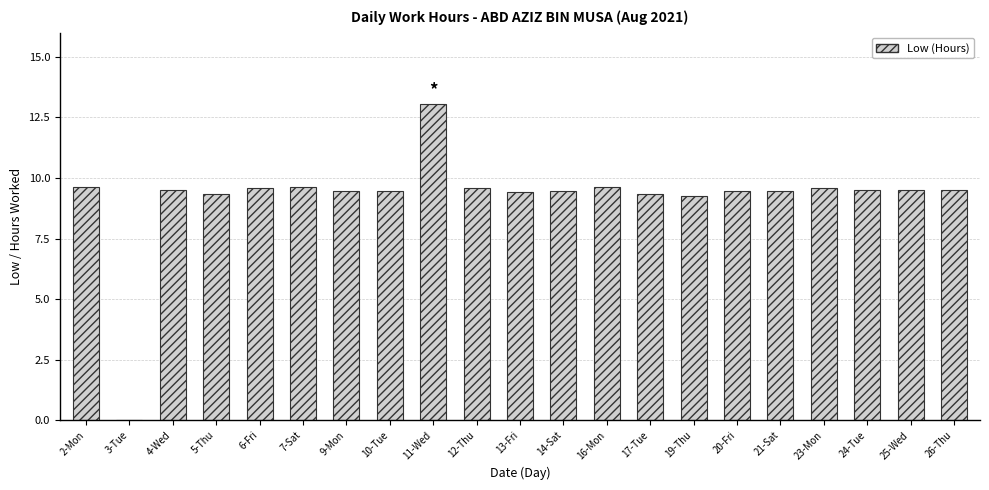

What is the sum of the values at 7-Sat and 10-Tue?

19.1